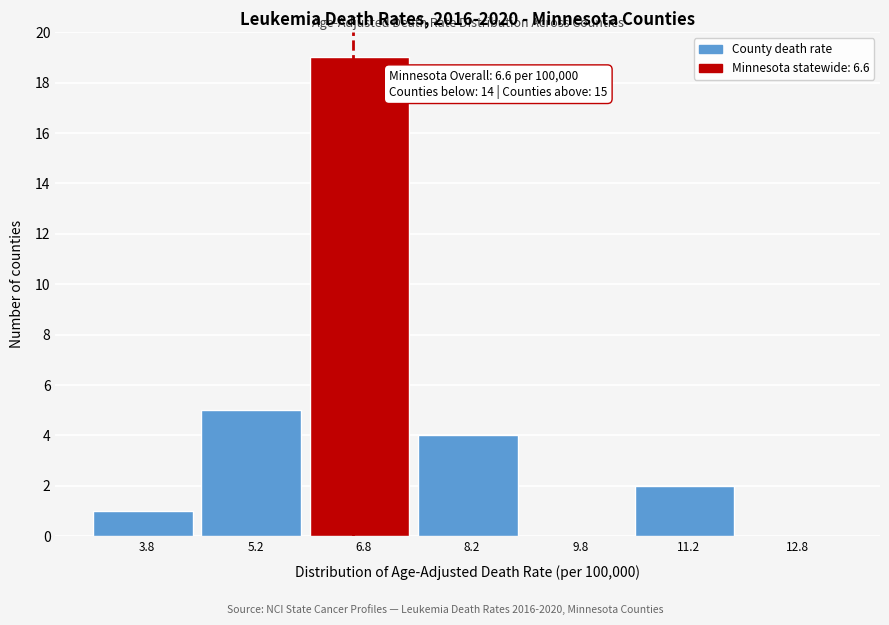

Which range on the x-axis has the tallest bar?

6.0 to 7.5